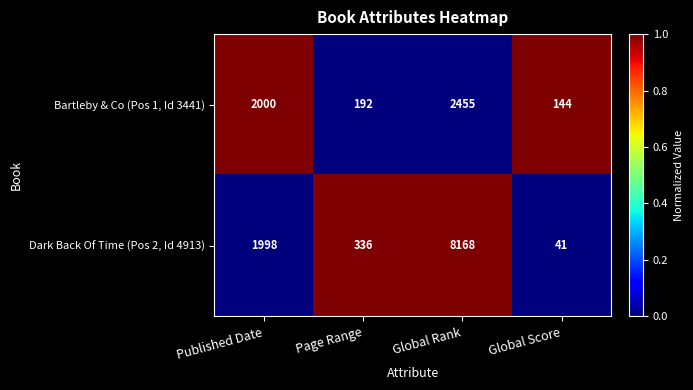

How many data points does each series have?

4